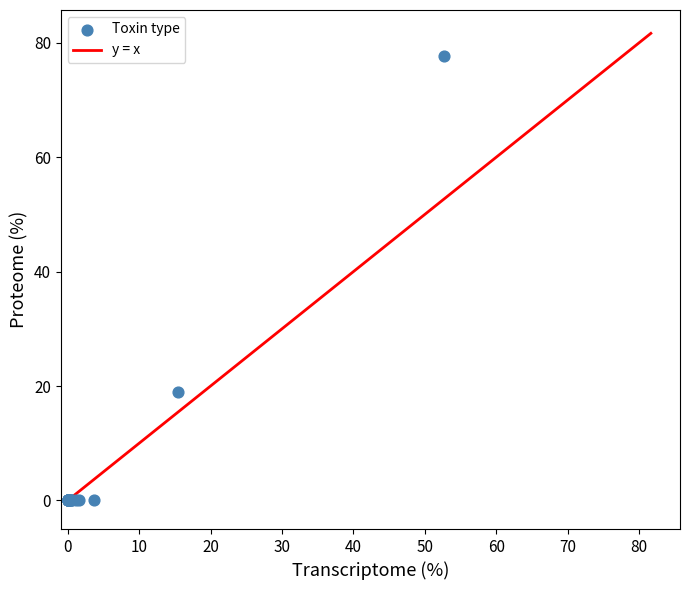

What Y value in the scatter plot is closest to 38?

19.0